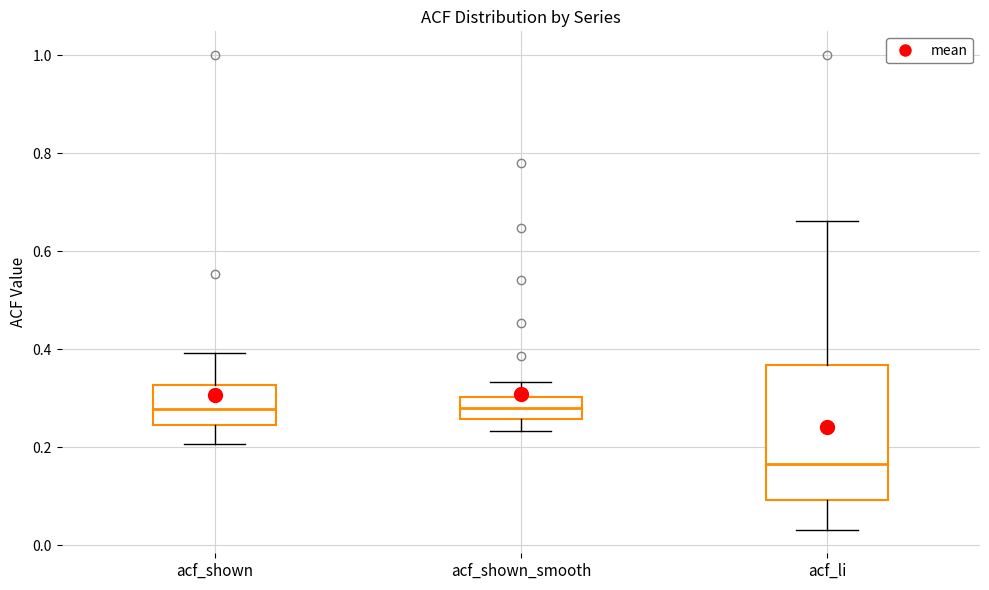

Comparing the boxes themselves (not the whiskers), which one is the tallest?

acf_li